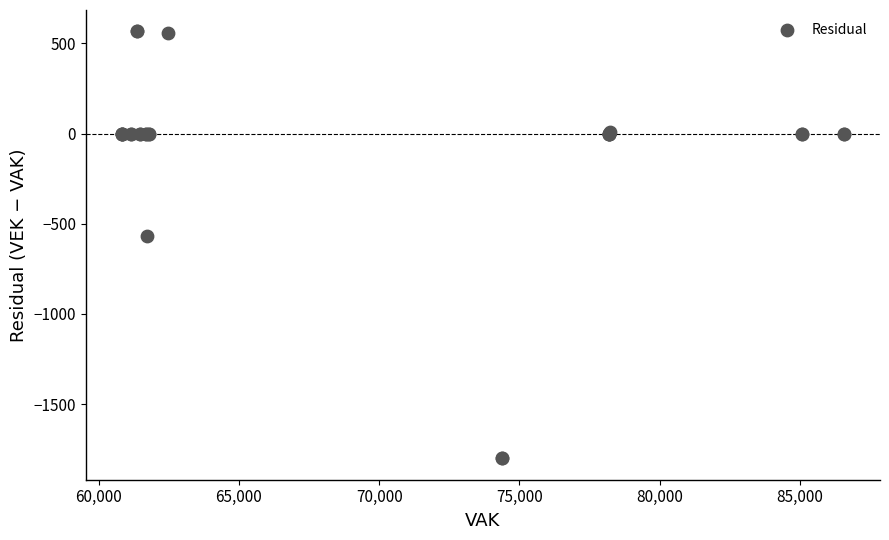

What Y value in the scatter plot is closest to -617?

-567